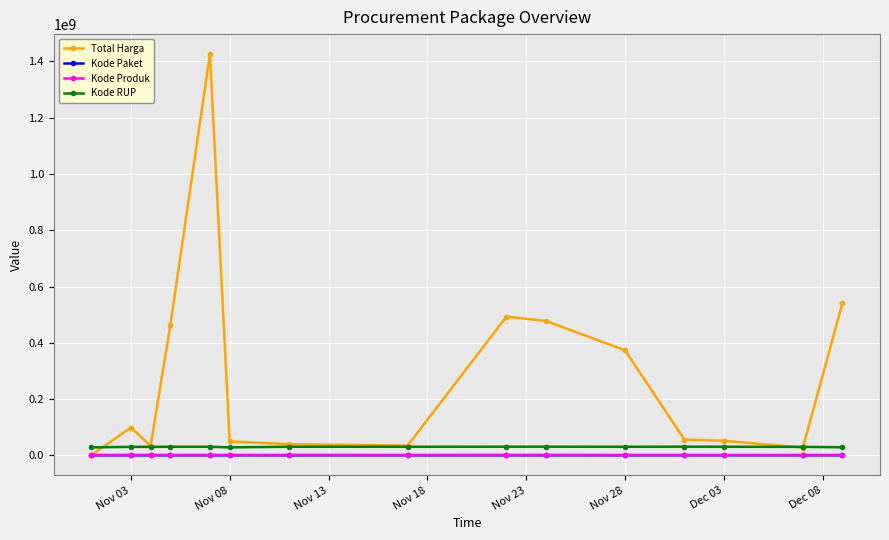

True or false: Kode Paket and Kode Produk intersect in this chart.

False